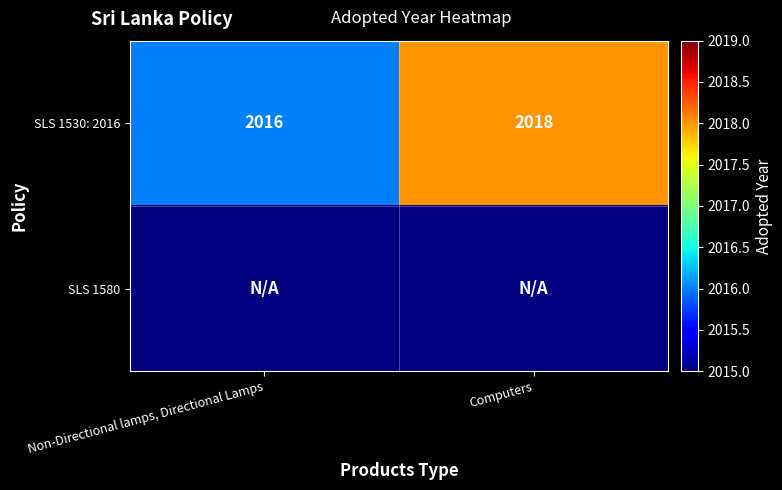

What is the spread (max minus min) of values at Computers?

2018